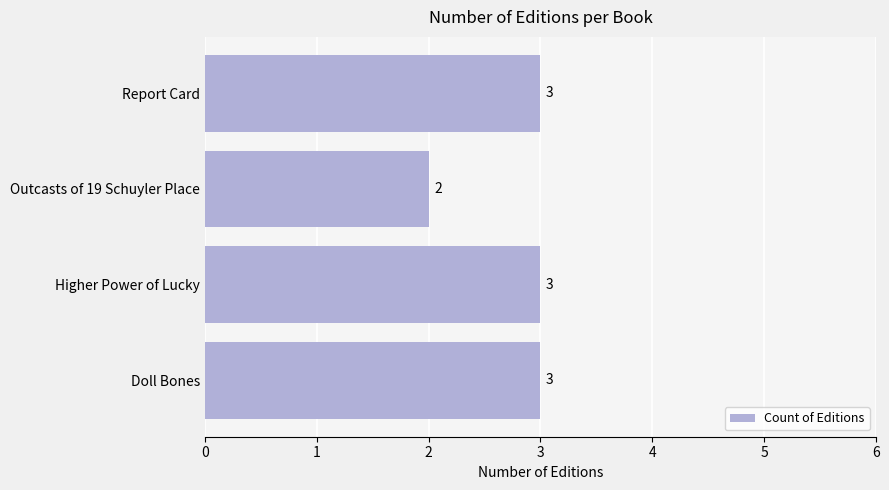

How many data points are less than 3?

1